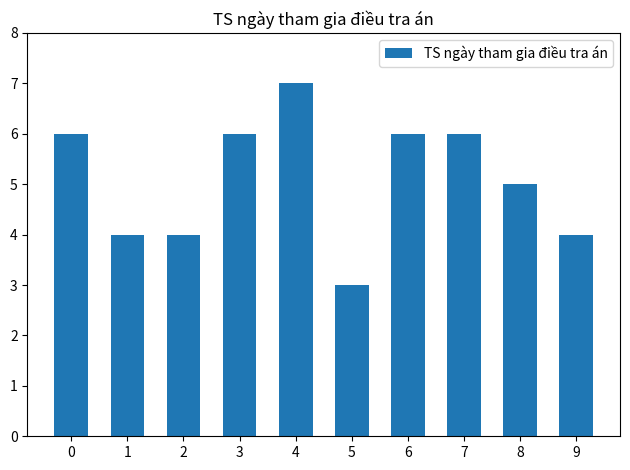

Where is the data nearest to the value 5?

8